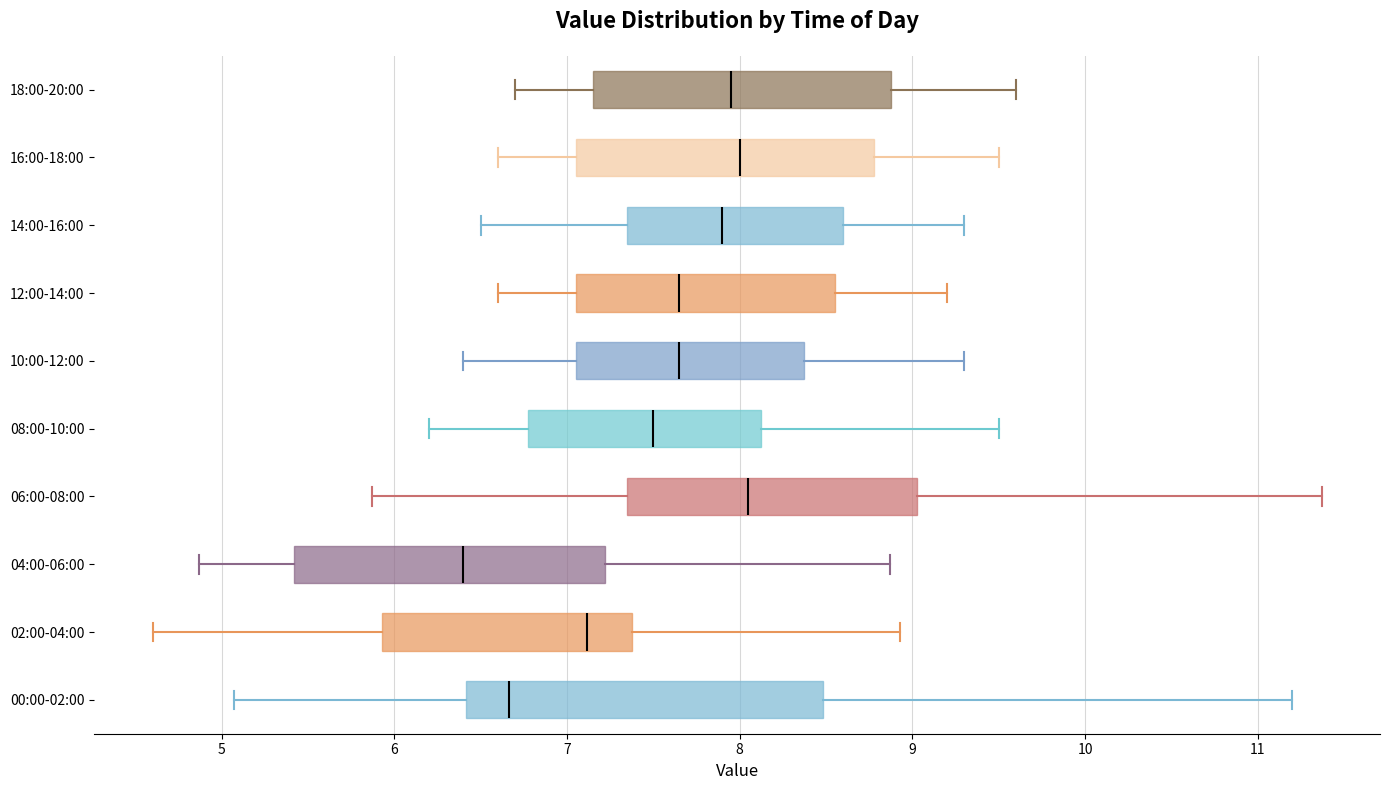

Where does the right whisker of the box for 10:00-12:00 end on the x-axis? The values are not printed on the chart, so give them approximately, as read against the axis.

9.3